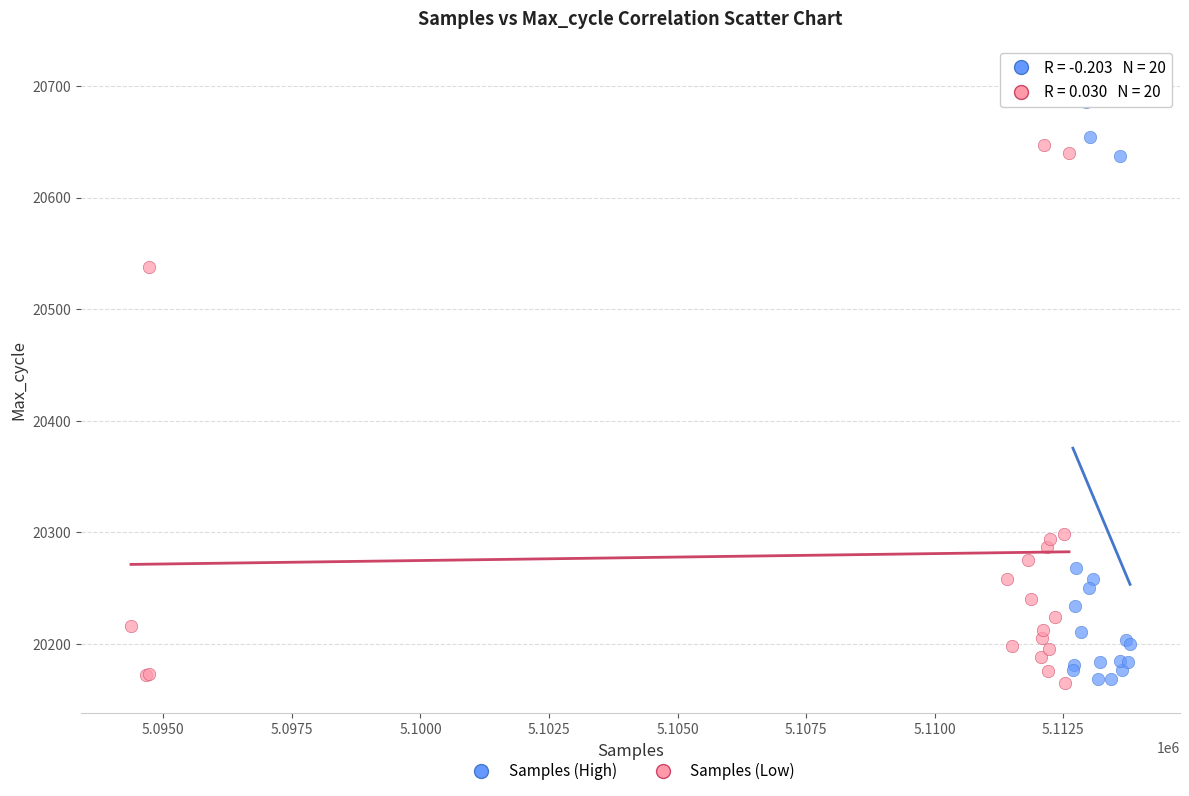

Which series has the largest Y range (max minus min)?

Samples (High)